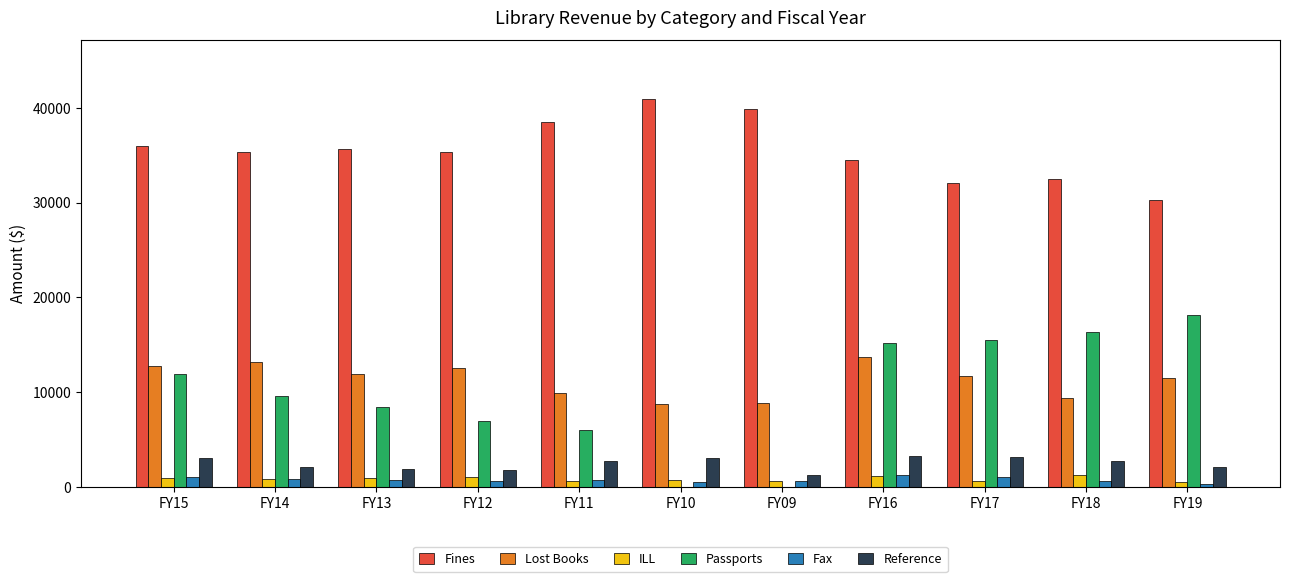

At which label does Fines reach its peak?

FY10